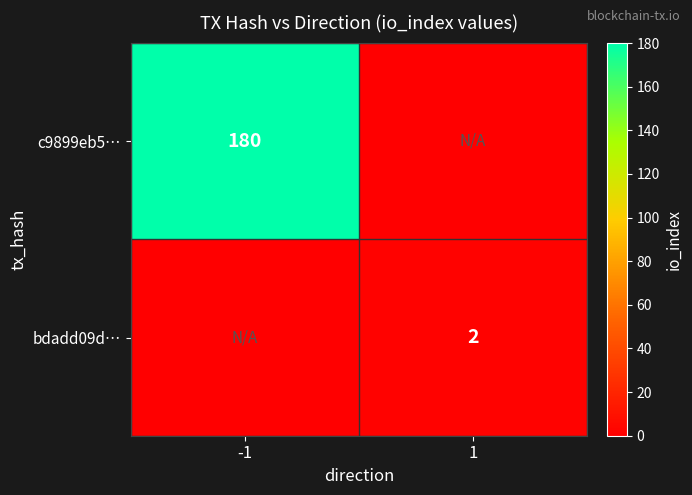

The bdadd09d… series shows 1 at 1. True or false?

False